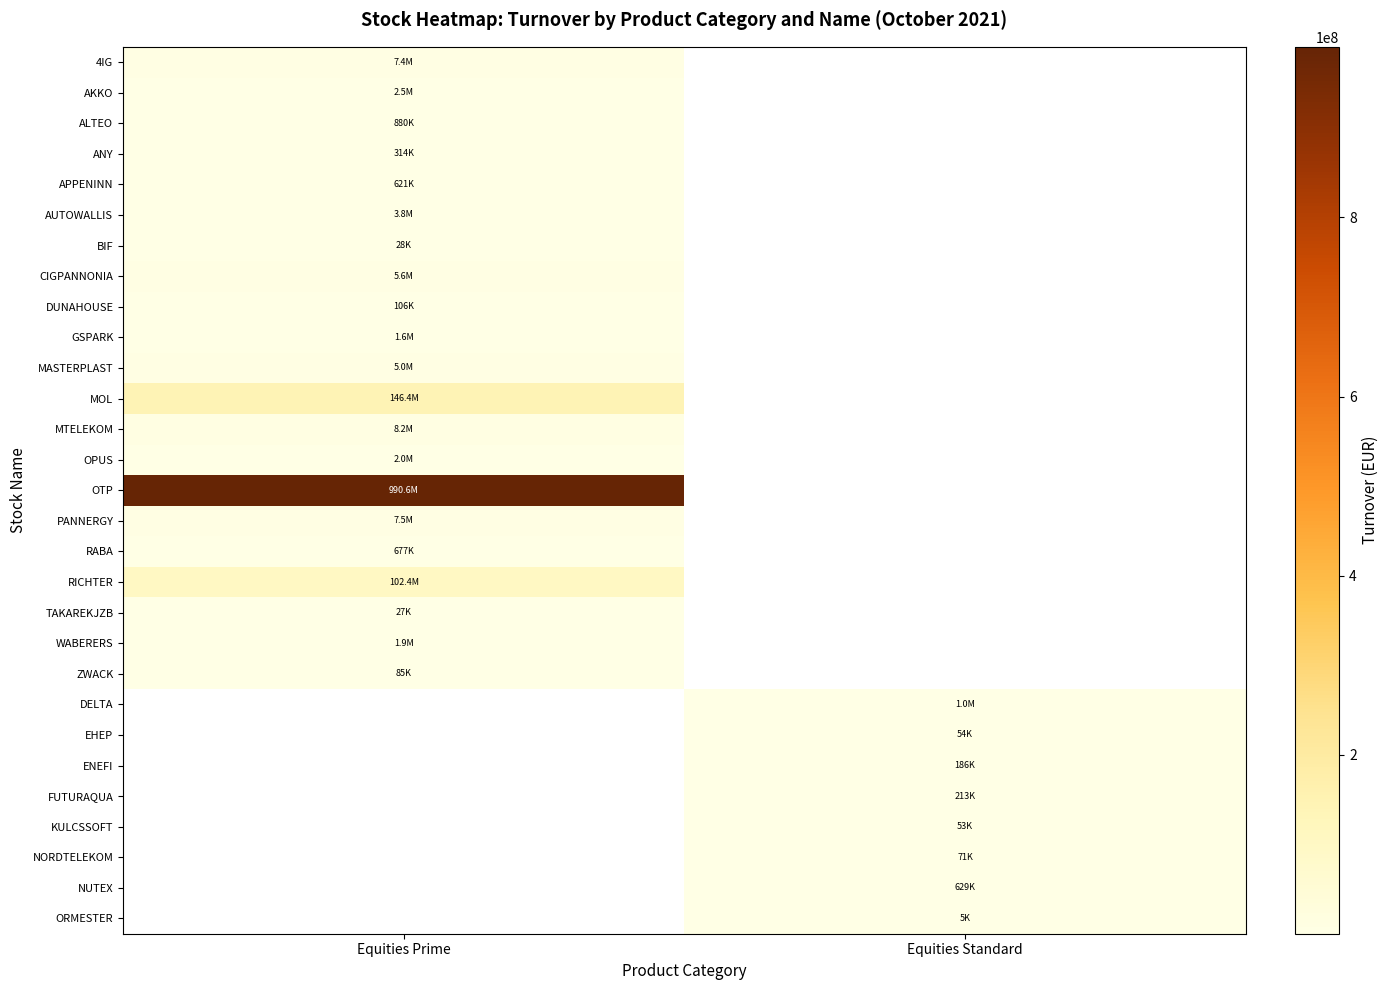

Which category has the lowest value across all series?

Equities Standard